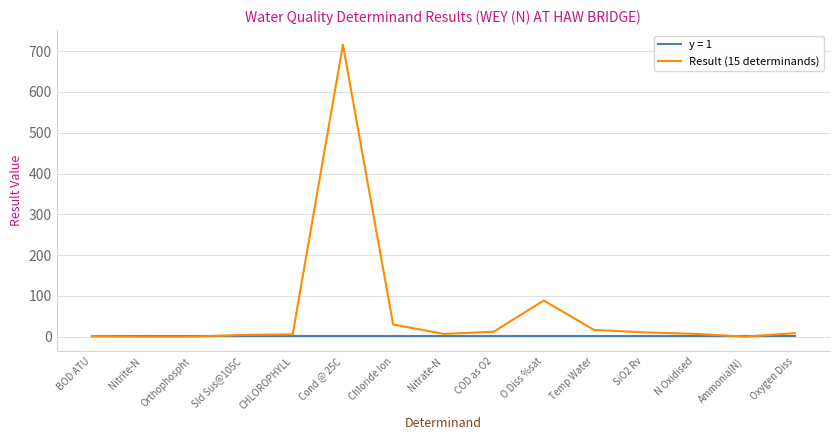

Rank the series by their maximum value, from lowest to highest.

y = 1, Result (15 determinands)